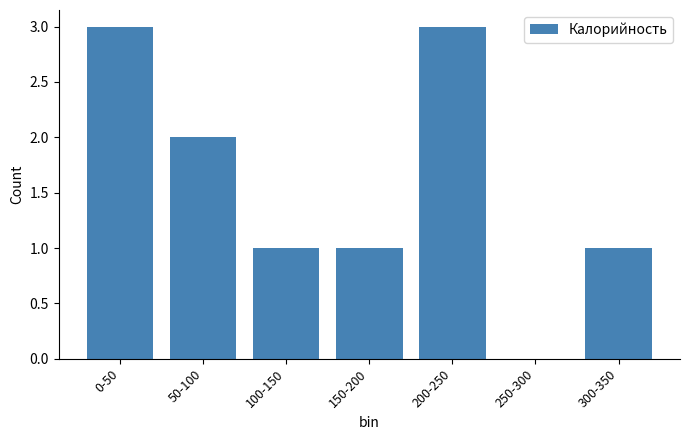

Reading left to right, what are all the values shown in this chart?

0-50=3	50-100=2	100-150=1	150-200=1	200-250=3	250-300=0	300-350=1